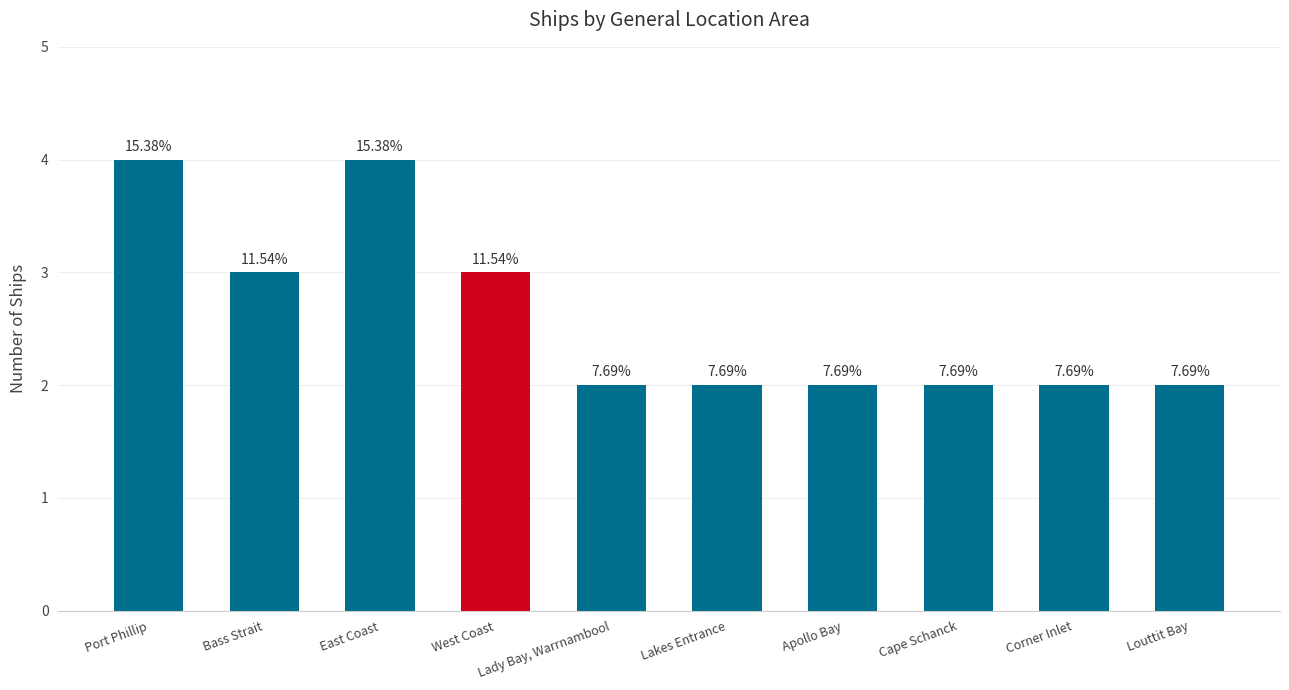

Reading left to right, list all the values displayed in this chart.

4	3	4	3	2	2	2	2	2	2